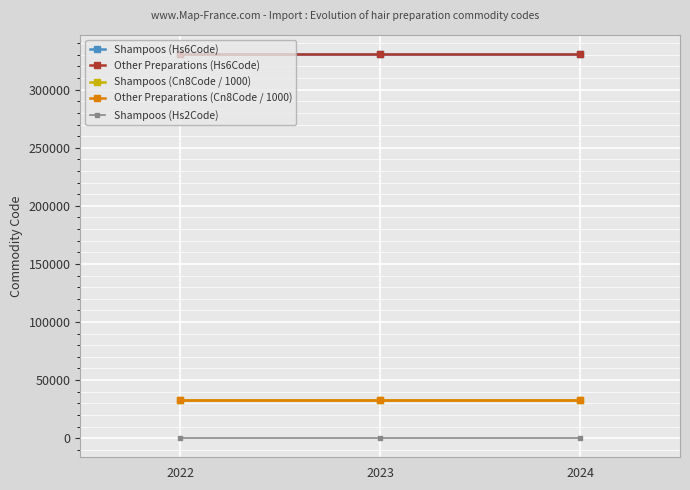

What is the total value across all series at 2022?

727243